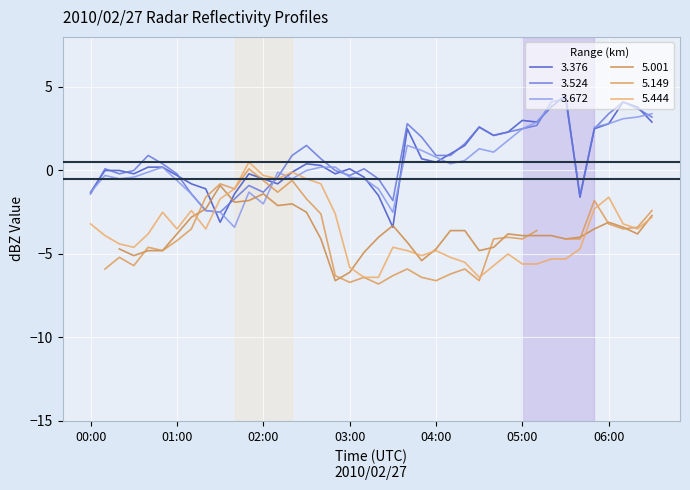

Which series has the largest total across all categories?

3.524